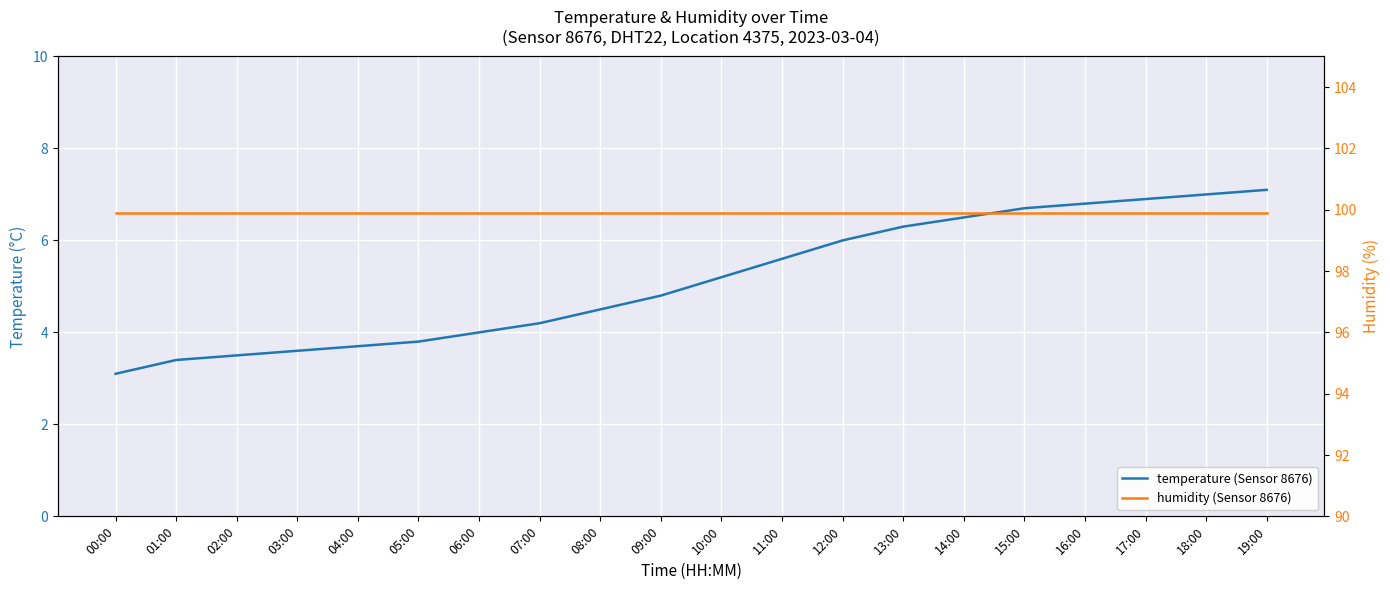

Reading left to right, list all the values displayed in this chart.

temperature (Sensor 8676): 3.1	3.4	3.5	3.6	3.7	3.8	4.0	4.2	4.5	4.8	5.2	5.6	6.0	6.3	6.5	6.7	6.8	6.9	7.0	7.1
humidity (Sensor 8676): 99.9	99.9	99.9	99.9	99.9	99.9	99.9	99.9	99.9	99.9	99.9	99.9	99.9	99.9	99.9	99.9	99.9	99.9	99.9	99.9